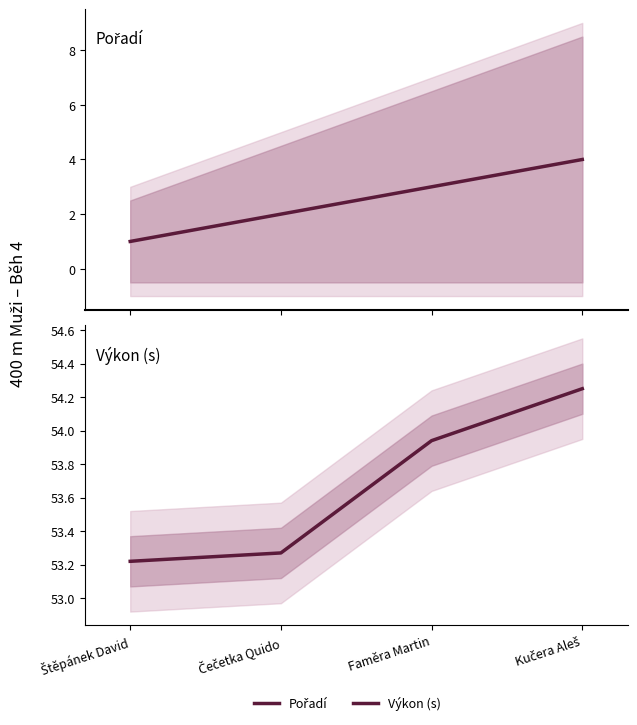

What is the total value across all series at Štěpánek David?

54.2